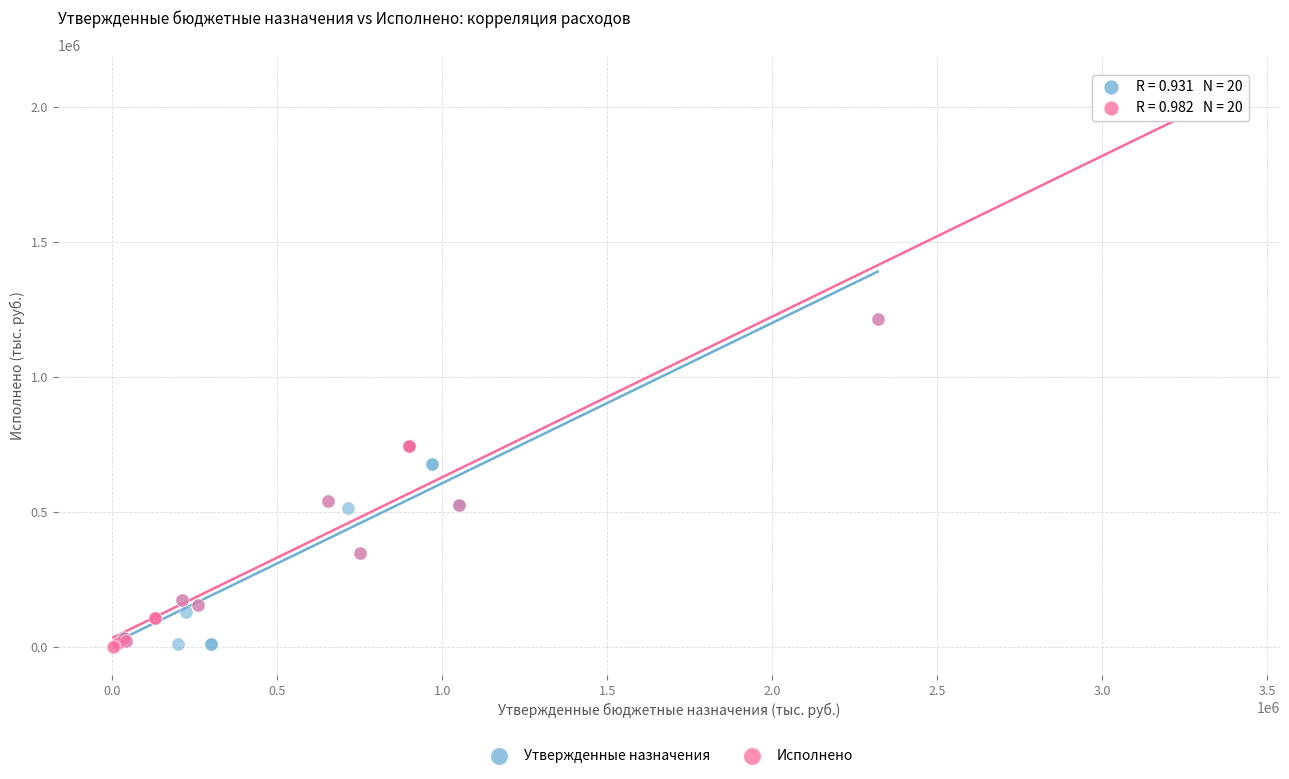

Which series has the widest spread of Y values?

Исполнено